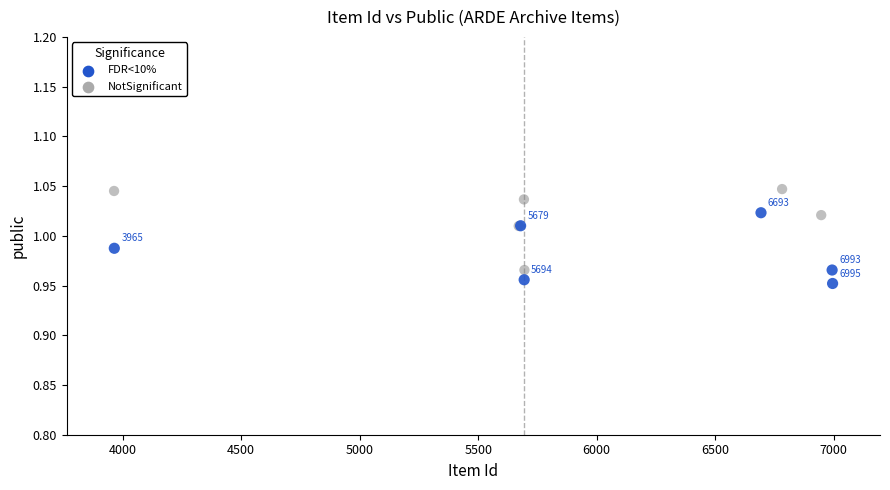

Which series reaches the minimum Y coordinate?

FDR<10%